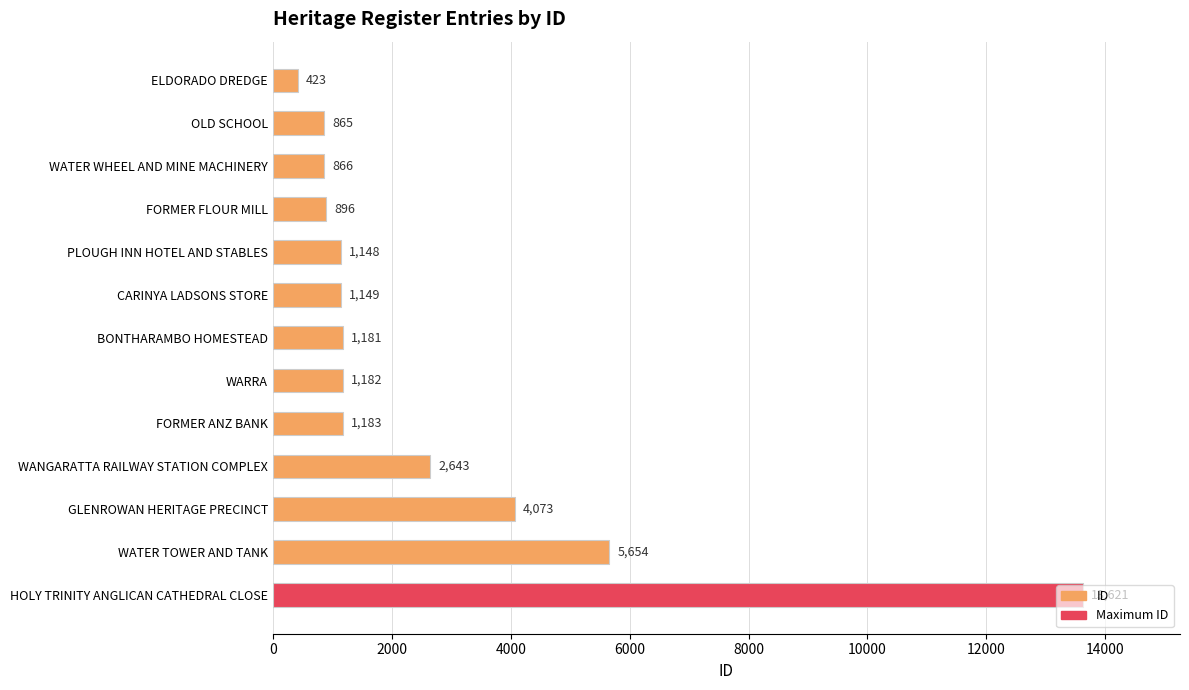

What is the value of the 7th bar from the top?

1181